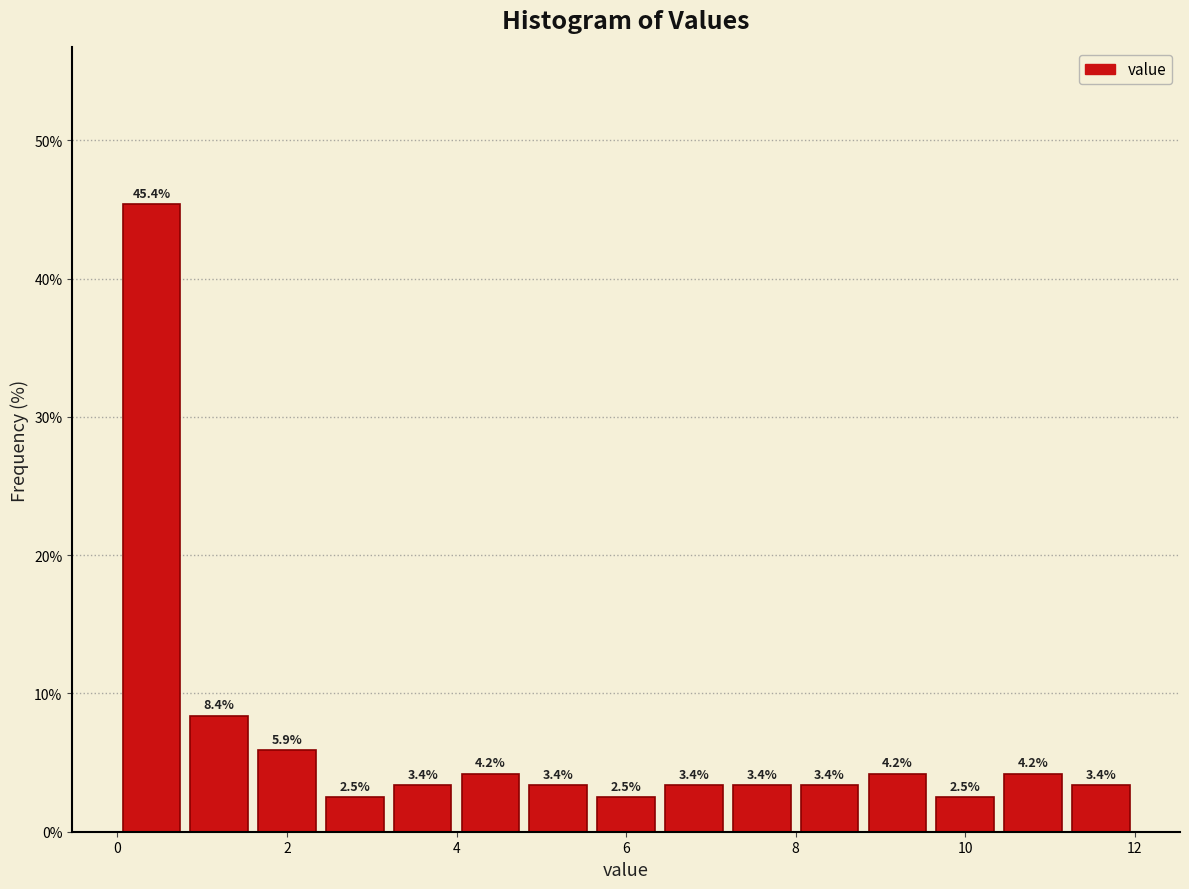

Reading left to right, list every bar in this chart as the range it spans on the x-axis followed by its height.

0.0 to 0.8: 45.4
0.8 to 1.6: 8.4
1.6 to 2.4: 5.9
2.4 to 3.2: 2.5
3.2 to 4.0: 3.4
4.0 to 4.8: 4.2
4.8 to 5.6: 3.4
5.6 to 6.4: 2.5
6.4 to 7.2: 3.4
7.2 to 8.0: 3.4
8.0 to 8.8: 3.4
8.8 to 9.6: 4.2
9.6 to 10.4: 2.5
10.4 to 11.2: 4.2
11.2 to 12.0: 3.4